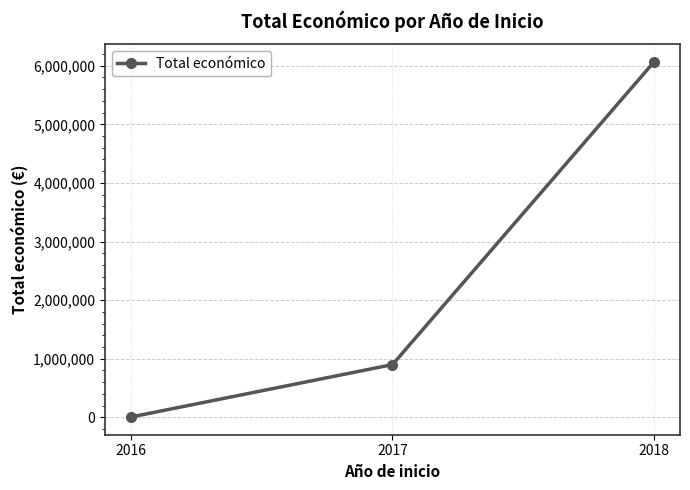

What is the value of the 3rd point from the left?

6062169